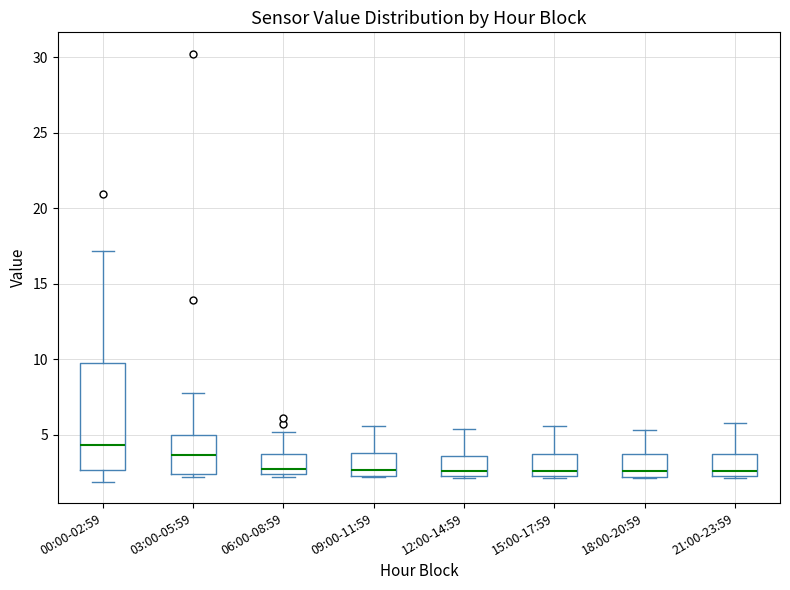

Which box has the highest median line?

00:00-02:59